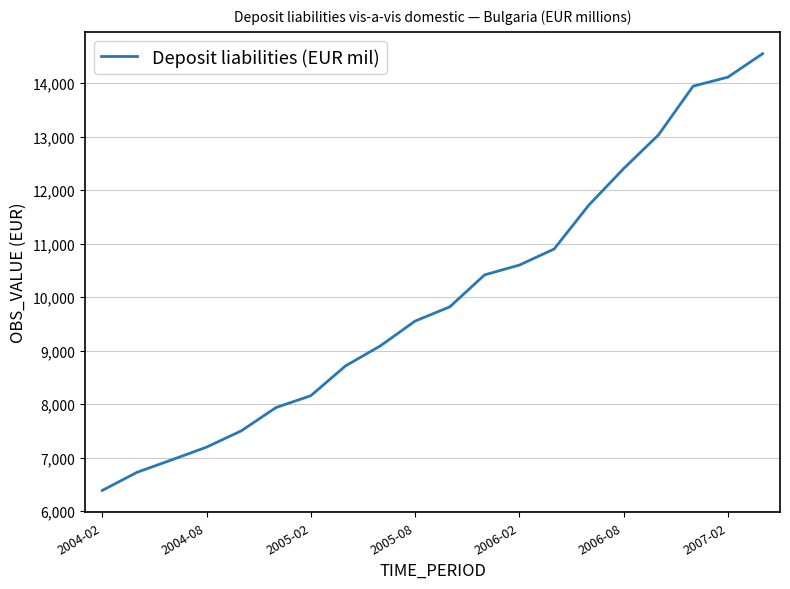

What is the difference between the maximum and minimum values?

8164.3